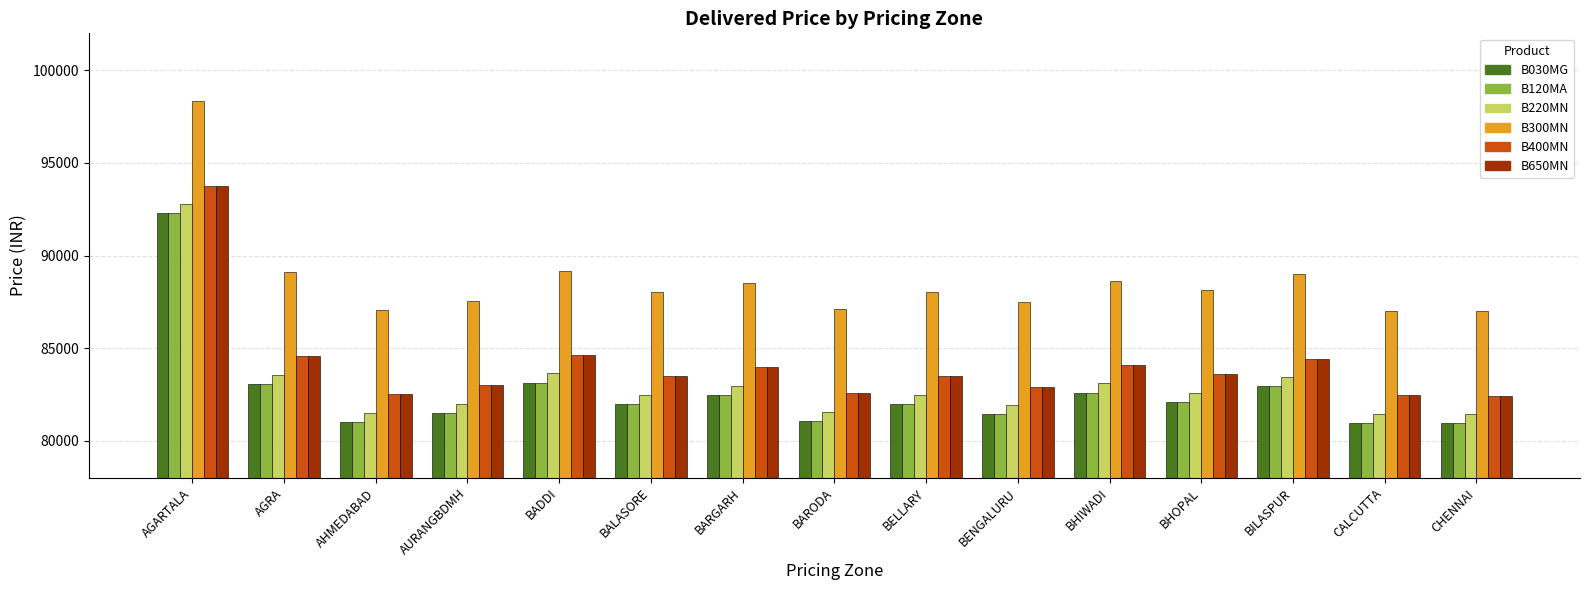

What are all the series names shown in the legend?

B030MG, B120MA, B220MN, B300MN, B400MN, B650MN